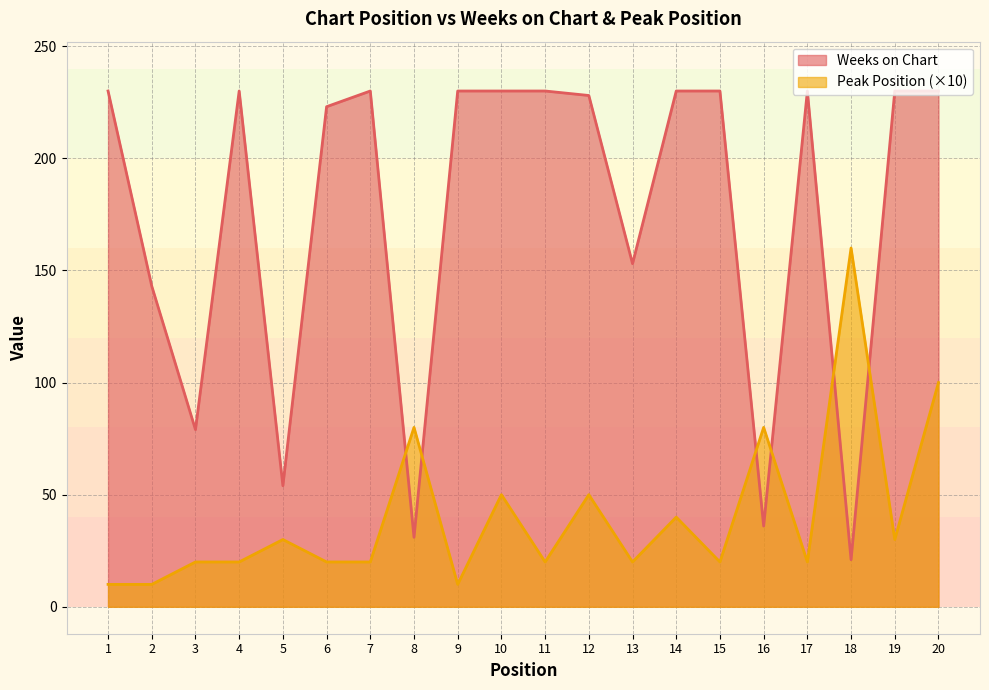

What is the highest value of the Weeks on Chart series?

230